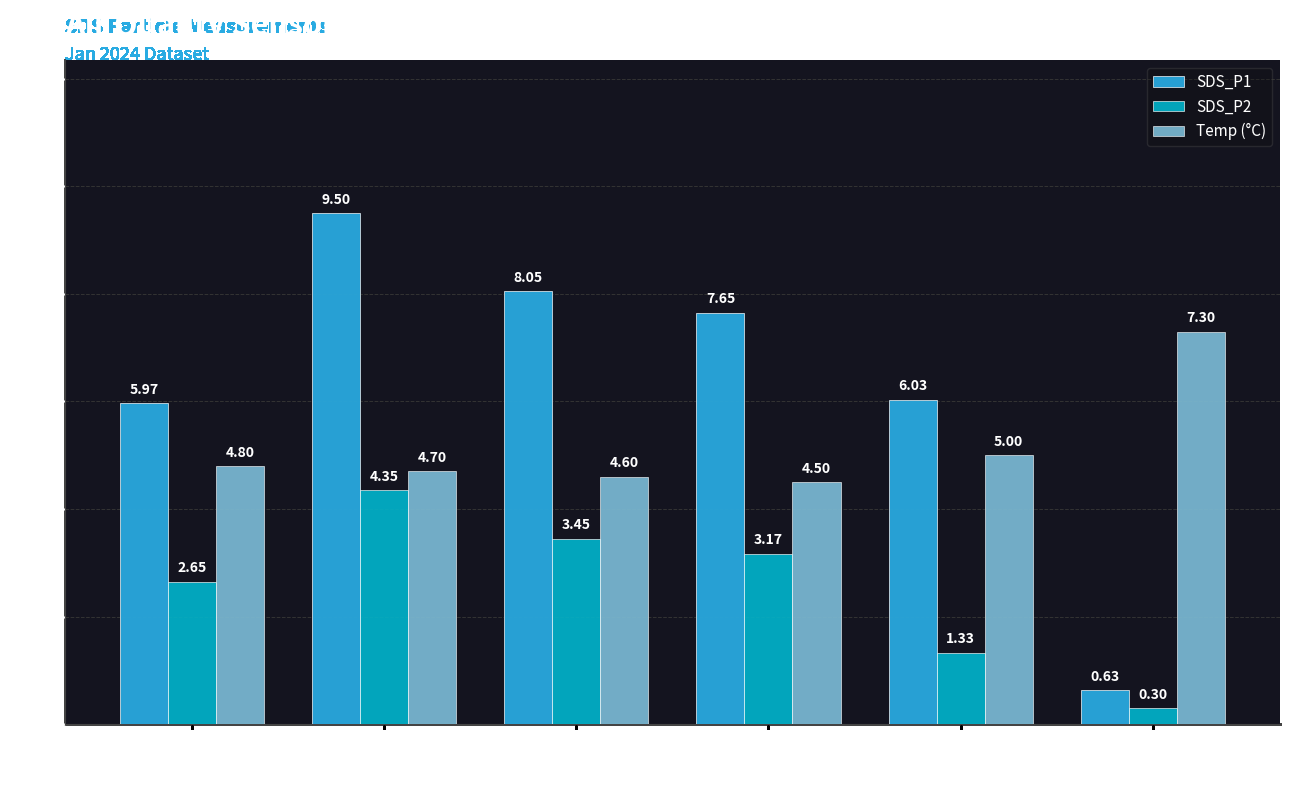

Which series has the widest spread of values?

SDS_P1